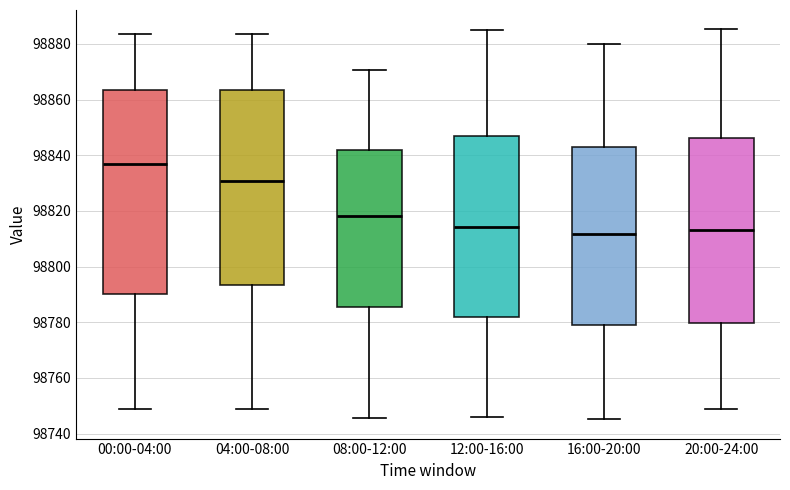

Where is the lower edge of the box for 20:00-24:00 on the y-axis? The values are not printed on the chart, so give them approximately, as read against the axis.

98780